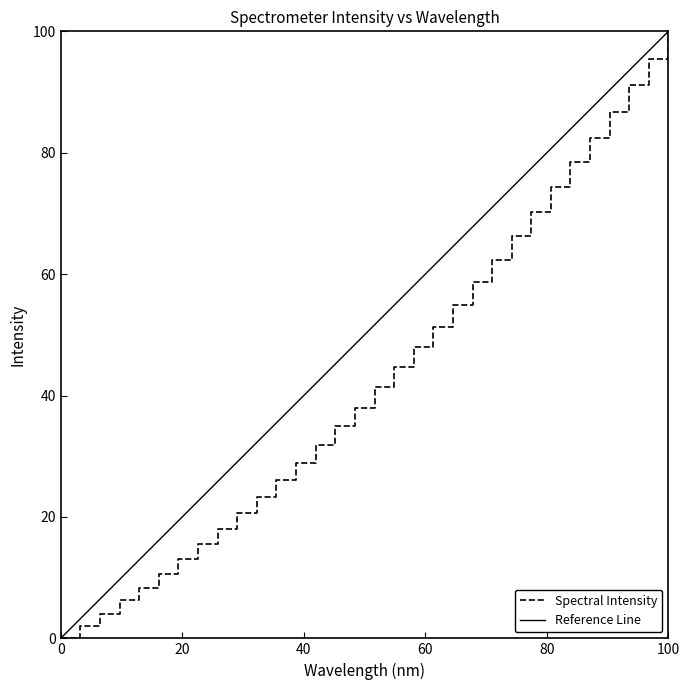

What is the maximum value for Spectral Intensity?

100.0